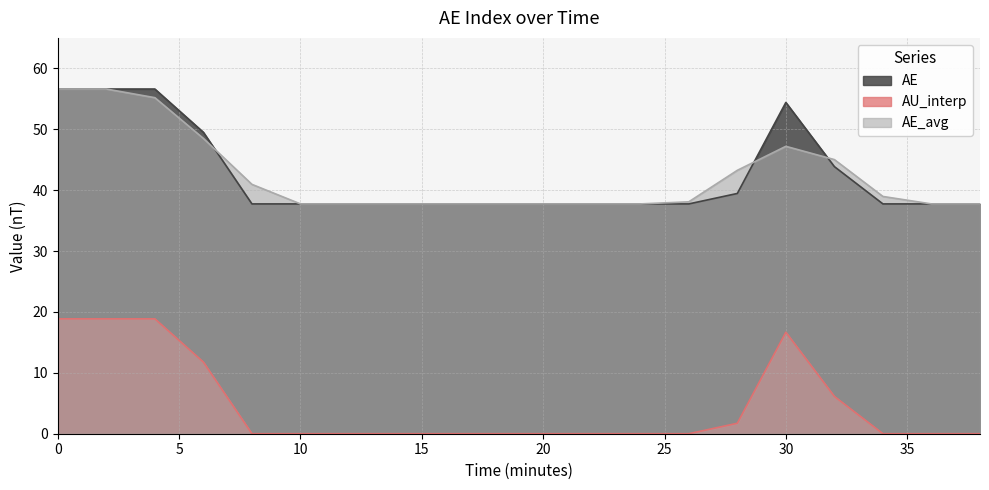

What is the maximum value shown in the chart?

56.6